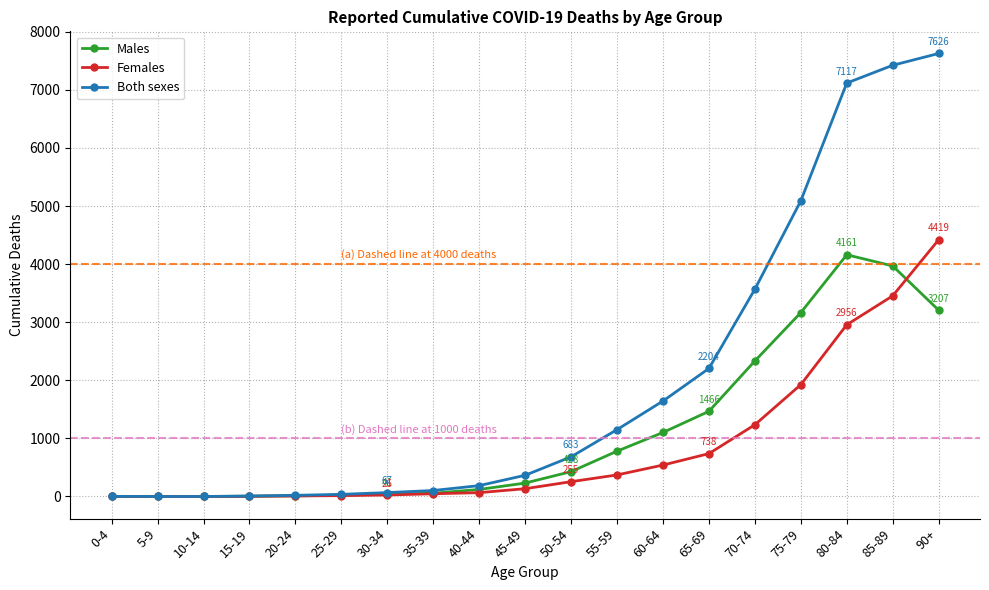

The Females series shows 541 at 60-64. True or false?

True